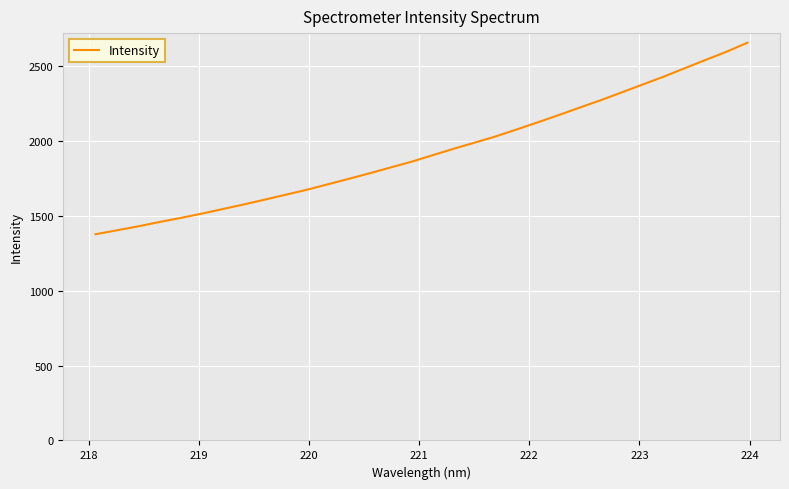

Reading left to right, what are all the values shown in this chart?

1376.9	1402.8	1428.8	1457.6	1484.6	1513.0	1543.8	1574.4	1606.7	1639.6	1672.4	1709.0	1745.6	1783.0	1821.9	1860.5	1903.6	1946.8	1987.9	2029.3	2075.6	2123.2	2171.6	2221.8	2271.1	2323.1	2376.1	2428.3	2484.6	2540.3	2595.2	2655.9